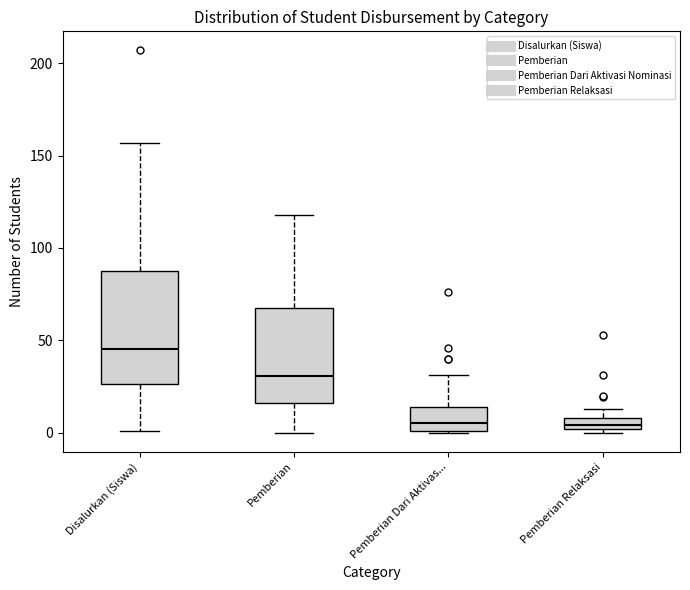

Which box is the tallest, from its lower edge to its upper edge?

Disalurkan (Siswa)